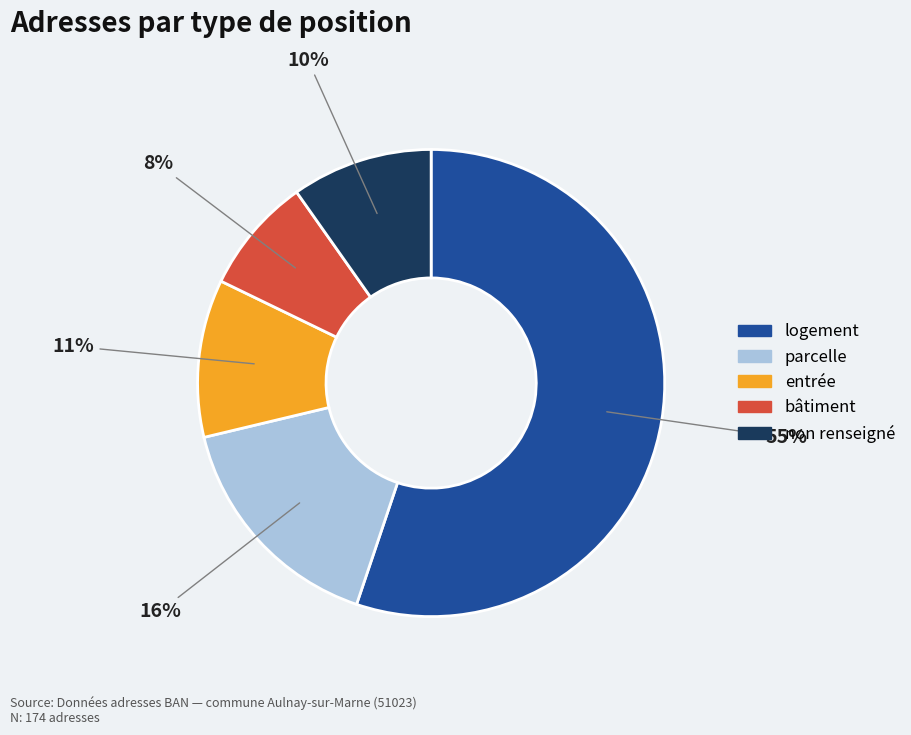

Count the number of slices in the pie.

5